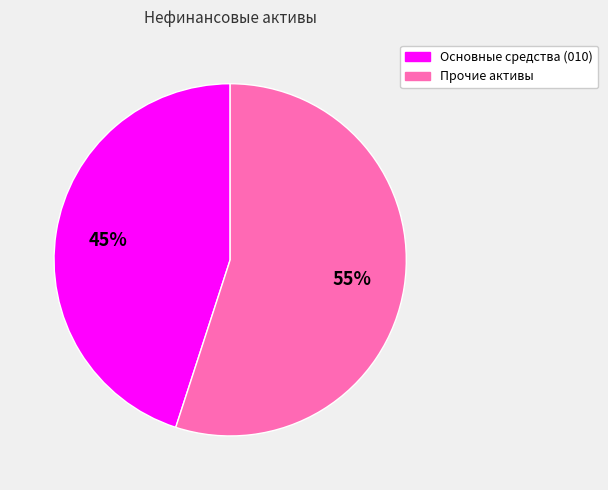

How many slices are in this pie chart?

2